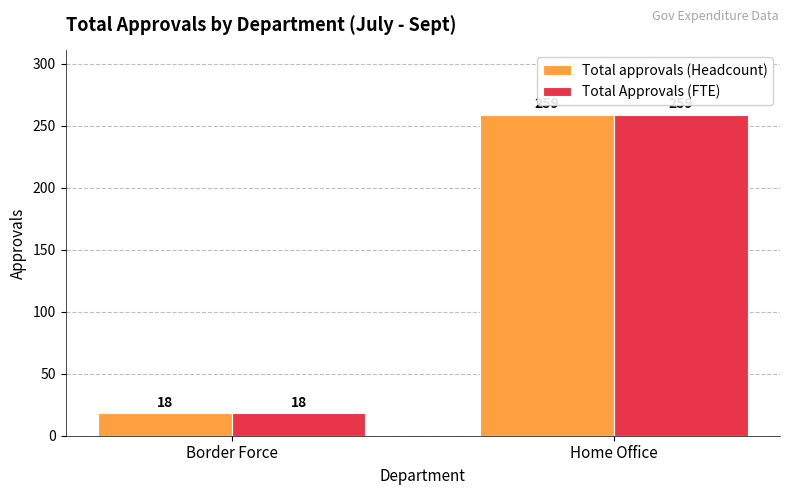

List the labels in order of Total approvals (Headcount) value, largest first.

Home Office, Border Force